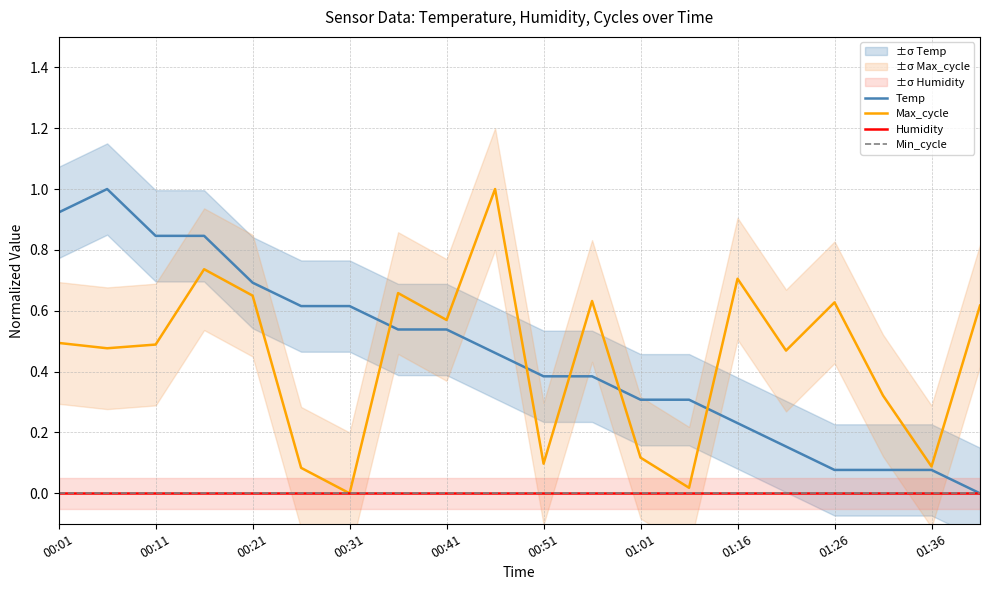

What is the difference between the maximum and minimum values in the Max_cycle series?

1.0